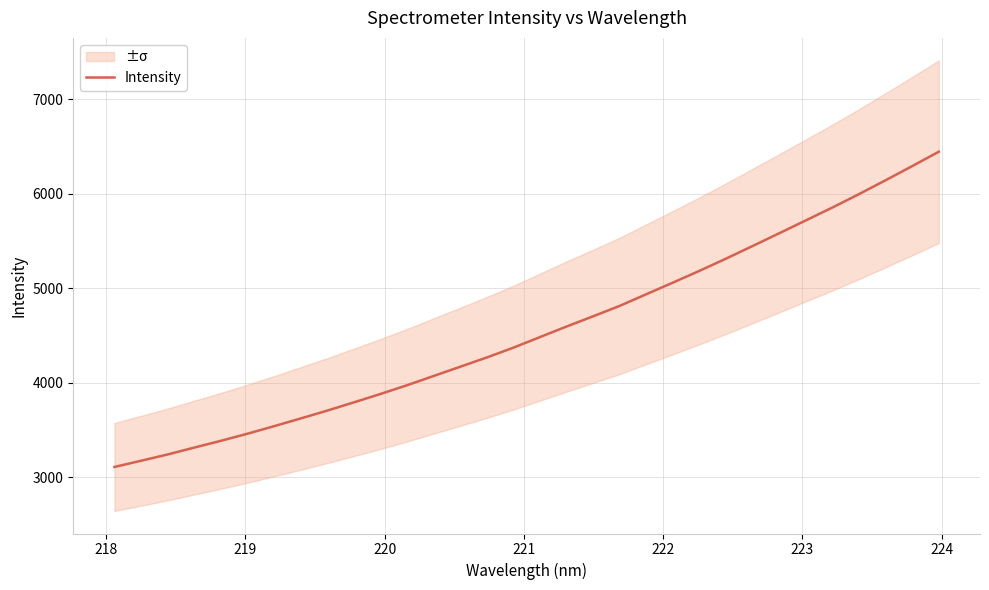

What is the sum of all values?

145611.1